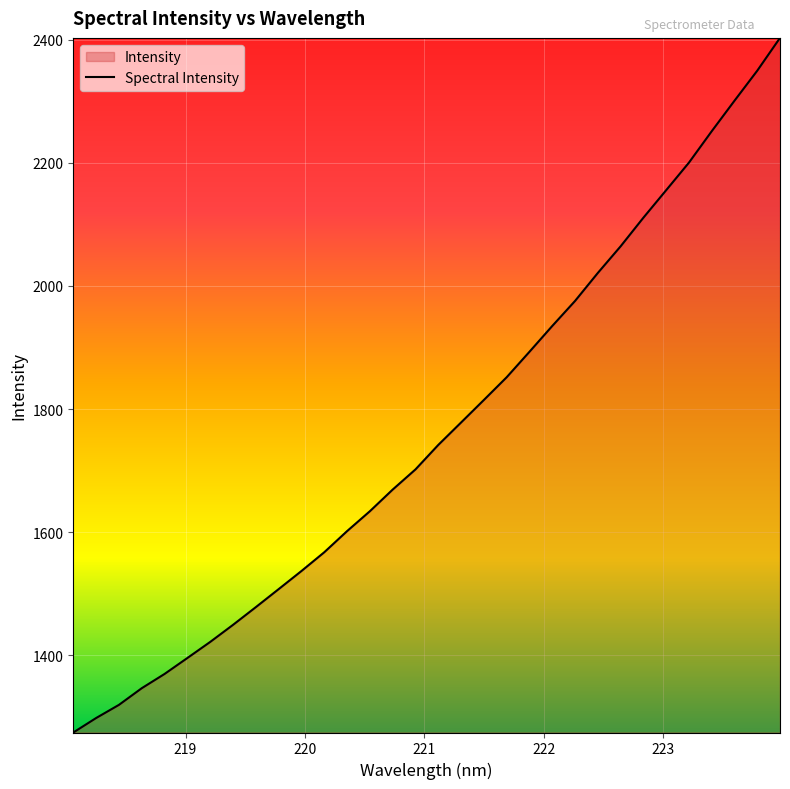

Reading left to right, what are all the values shown in this chart?

1274.2	1297.7	1319.1	1346.2	1369.4	1395.3	1421.4	1449.2	1478.0	1507.2	1536.7	1567.2	1601.5	1633.9	1669.0	1701.8	1741.6	1778.1	1814.7	1851.6	1893.0	1934.9	1975.6	2021.1	2064.4	2110.9	2155.6	2200.4	2251.5	2301.0	2349.9	2403.2